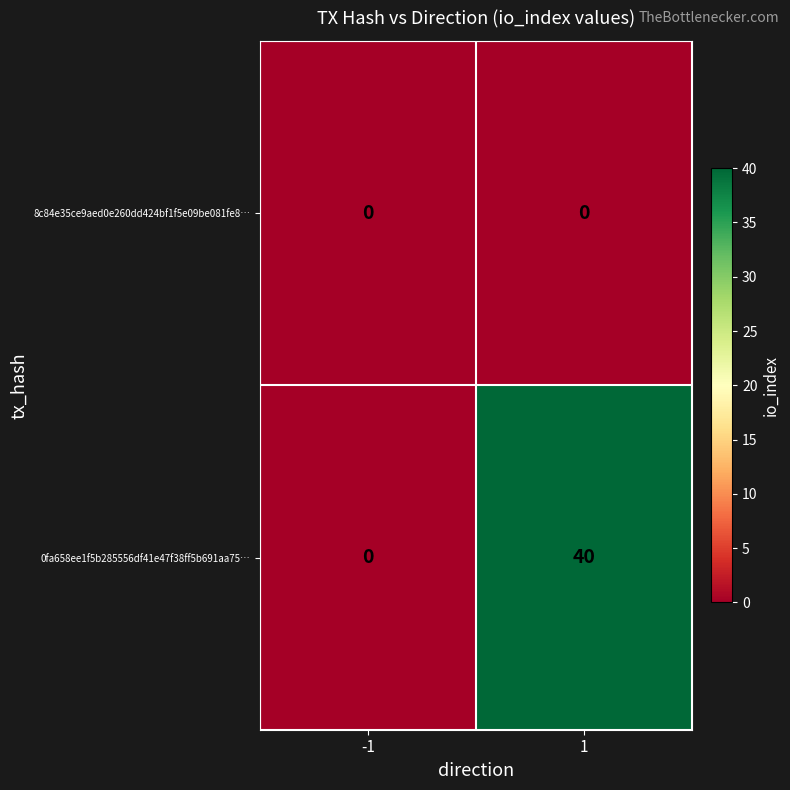

How many data points in 0fa658ee1f5b285556df41e47f38ff5b691aa75… are less than 40?

1